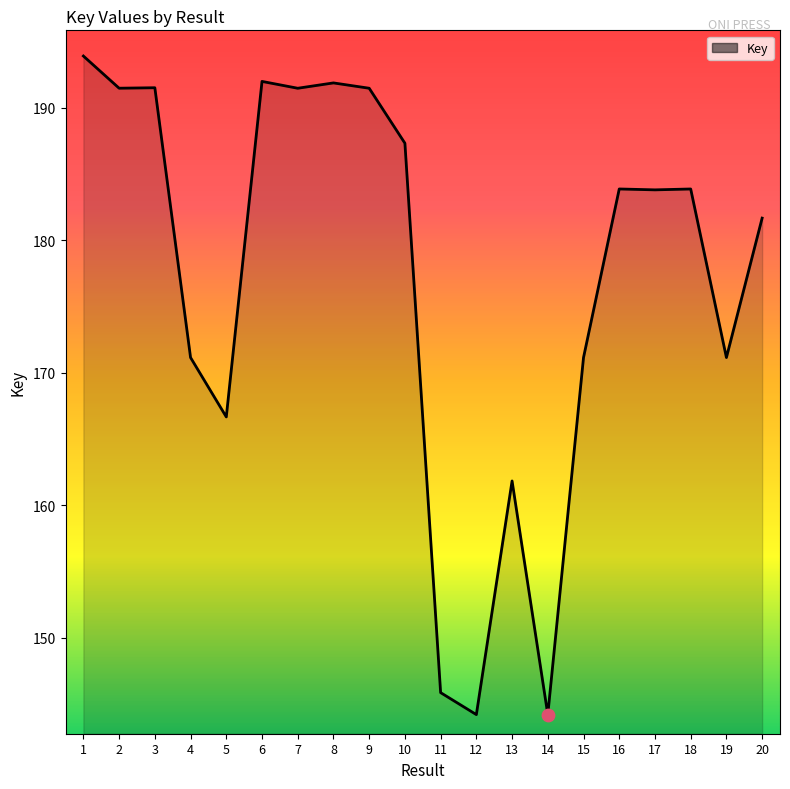

Does the chart have visible grid lines?

No